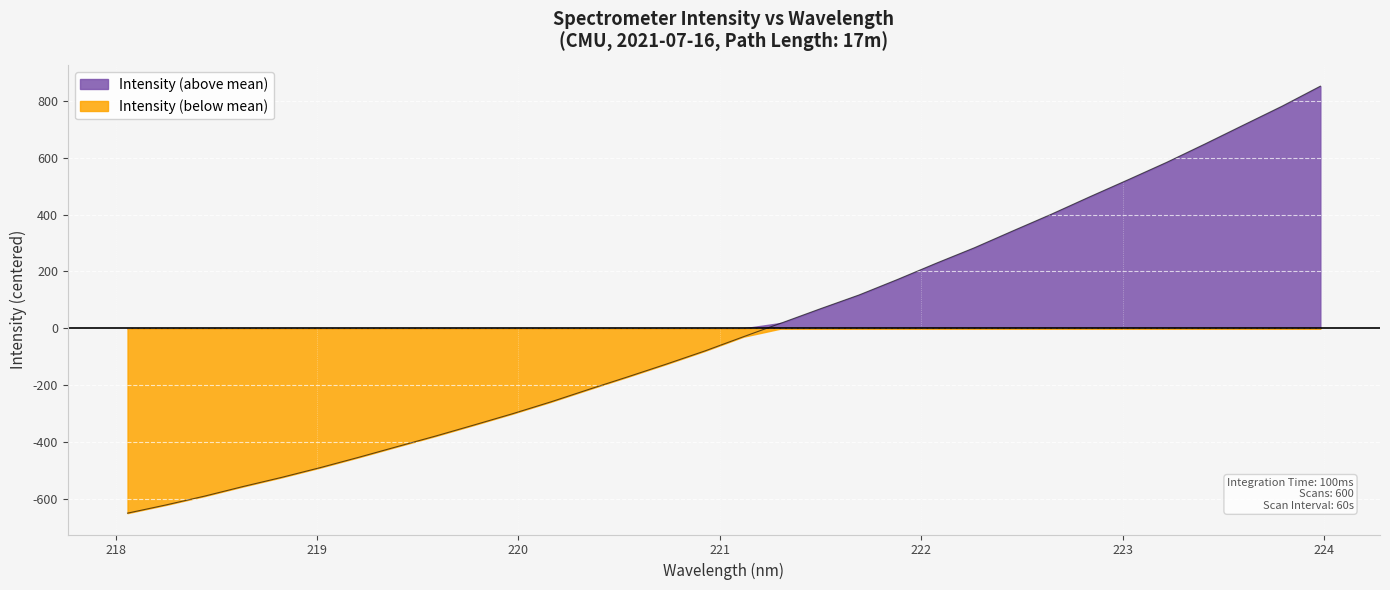

Count the number of values greater than -29.

15